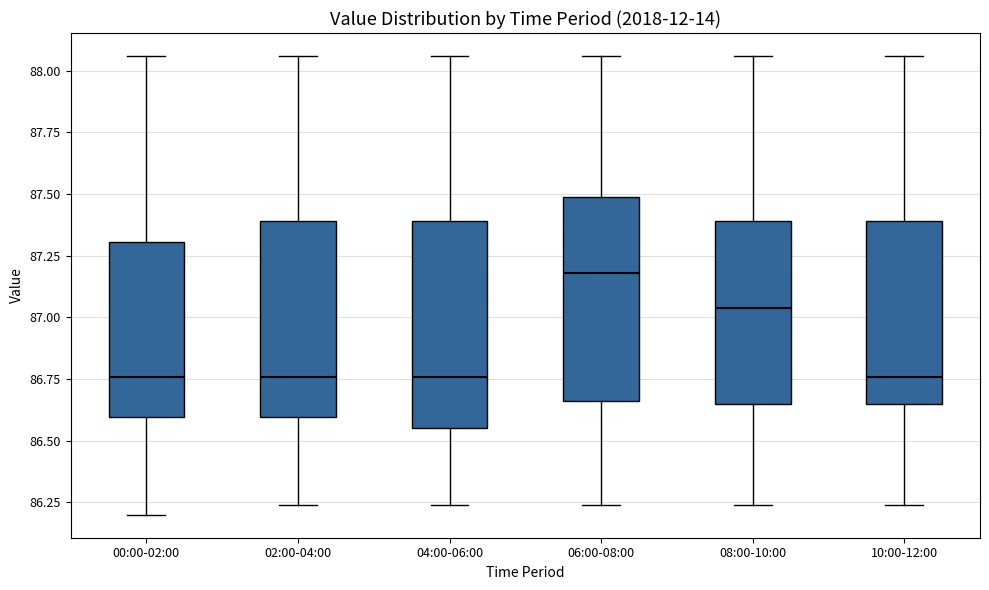

Reading left to right, read every box against the y-axis: the position of its median line, the range the box covers, and the ends of its whiskers. The values are not printed on the chart, so give them approximately, as read against the axis.

00:00-02:00: median 86.75, box 86.60 to 87.30, whiskers 86.20 to 88.05
02:00-04:00: median 86.75, box 86.60 to 87.40, whiskers 86.25 to 88.05
04:00-06:00: median 86.75, box 86.55 to 87.40, whiskers 86.25 to 88.05
06:00-08:00: median 87.20, box 86.65 to 87.50, whiskers 86.25 to 88.05
08:00-10:00: median 87.05, box 86.65 to 87.40, whiskers 86.25 to 88.05
10:00-12:00: median 86.75, box 86.65 to 87.40, whiskers 86.25 to 88.05